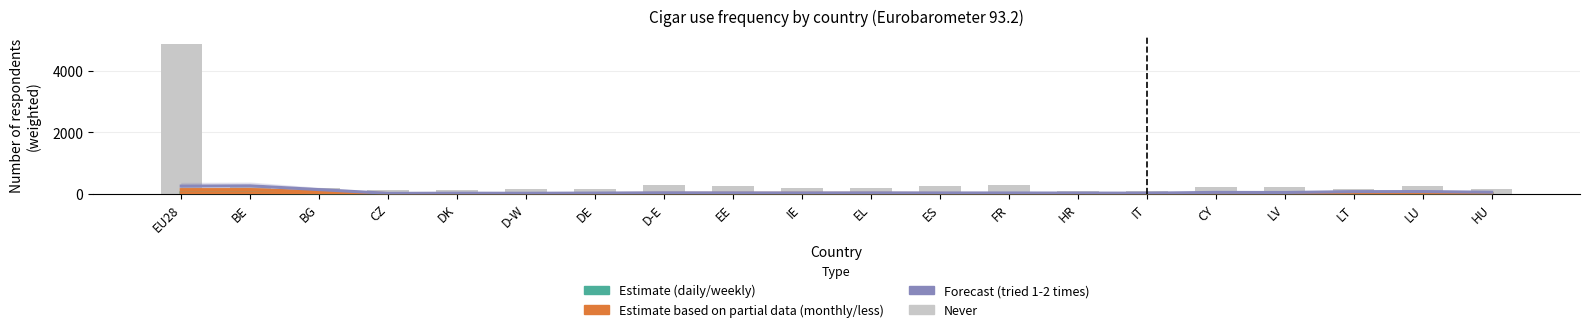

What is the label of the 10th bar from the right?

EL